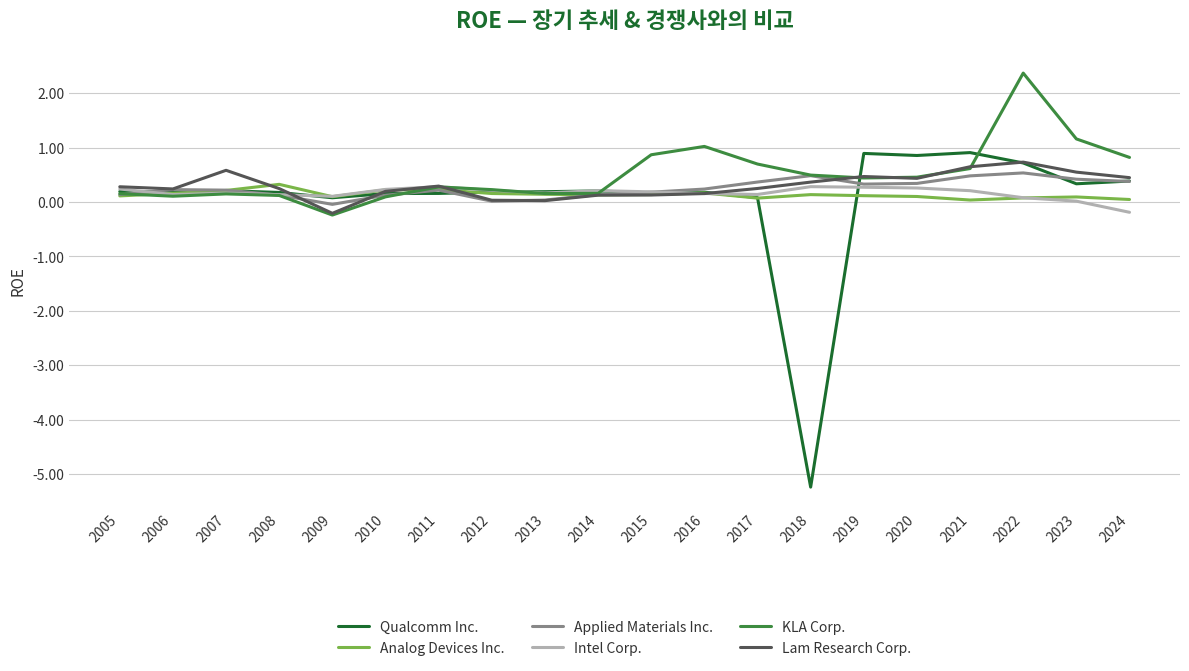

True or false: KLA Corp. has more than 1 points higher than both neighbors.

True